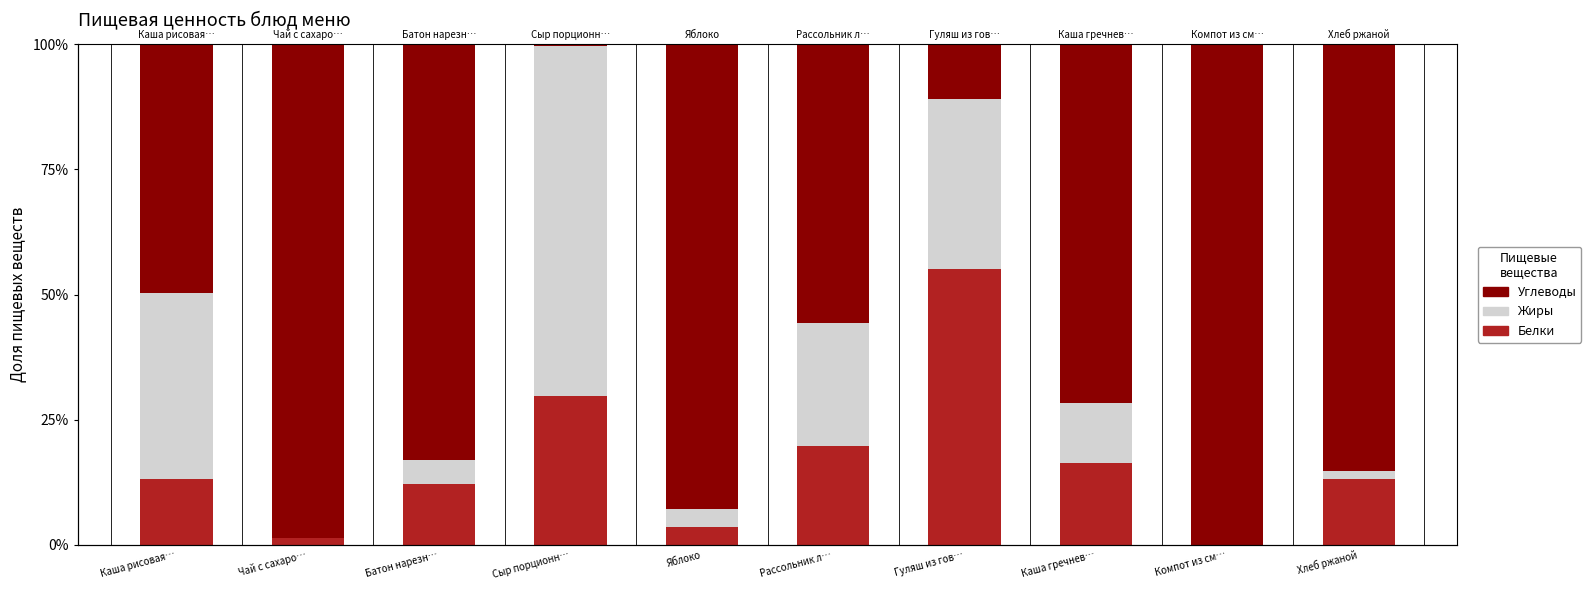

Is it true that Углеводы equals 0.3 at Яблоко?

False